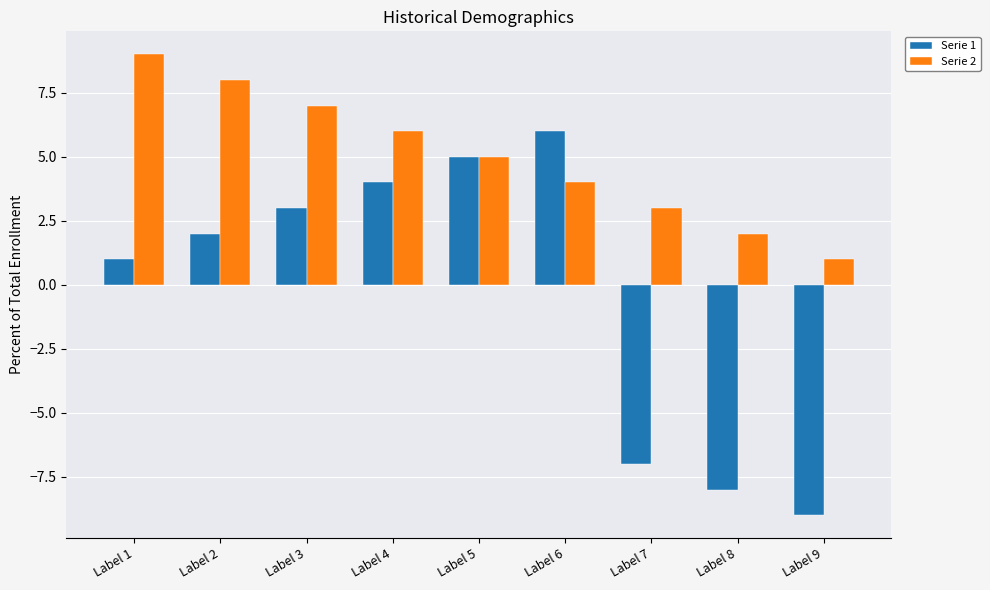

Are the bars grouped side by side (vs. stacked)?

Yes